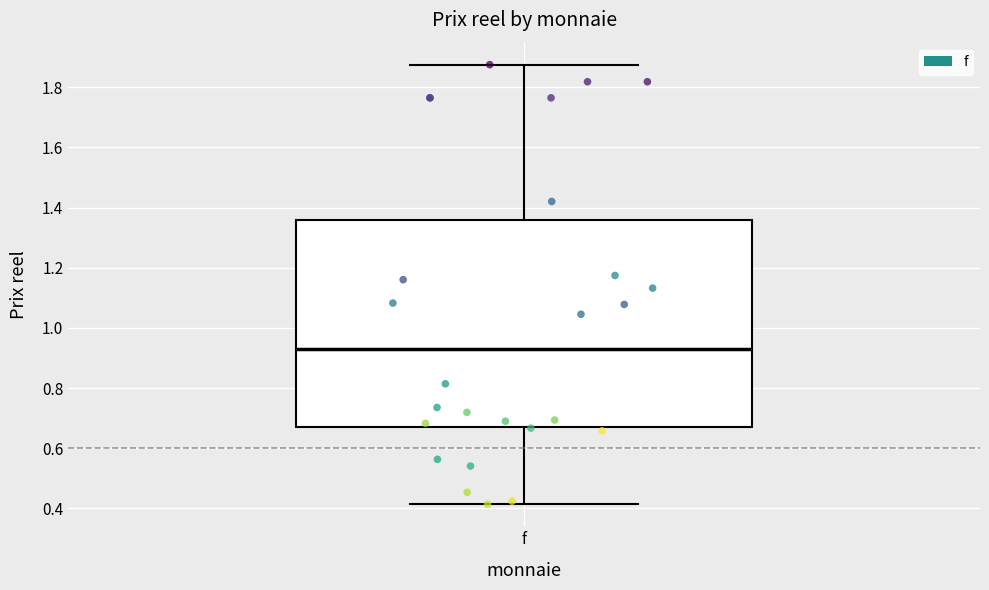

Transcribe this box plot: give where the median line is, the range the box spans, and where the two whiskers end, as read against the y-axis. The values are not printed on the chart, so give them approximately, as read against the axis.

median 0.92, box 0.68 to 1.36, whiskers 0.42 to 1.88